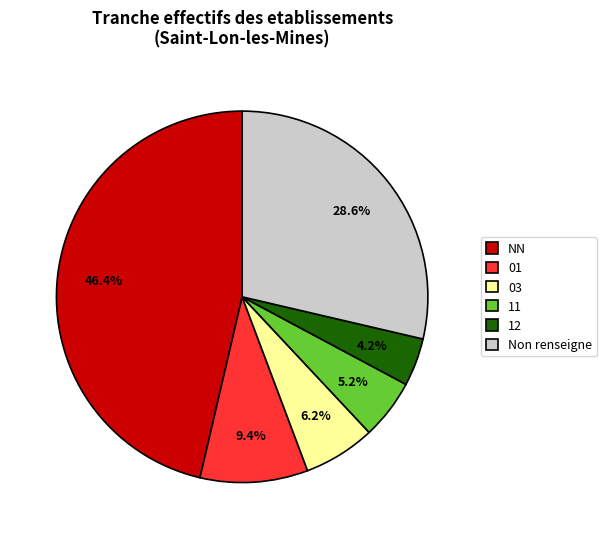

To the nearest percent, what portion does NN represent?

46%